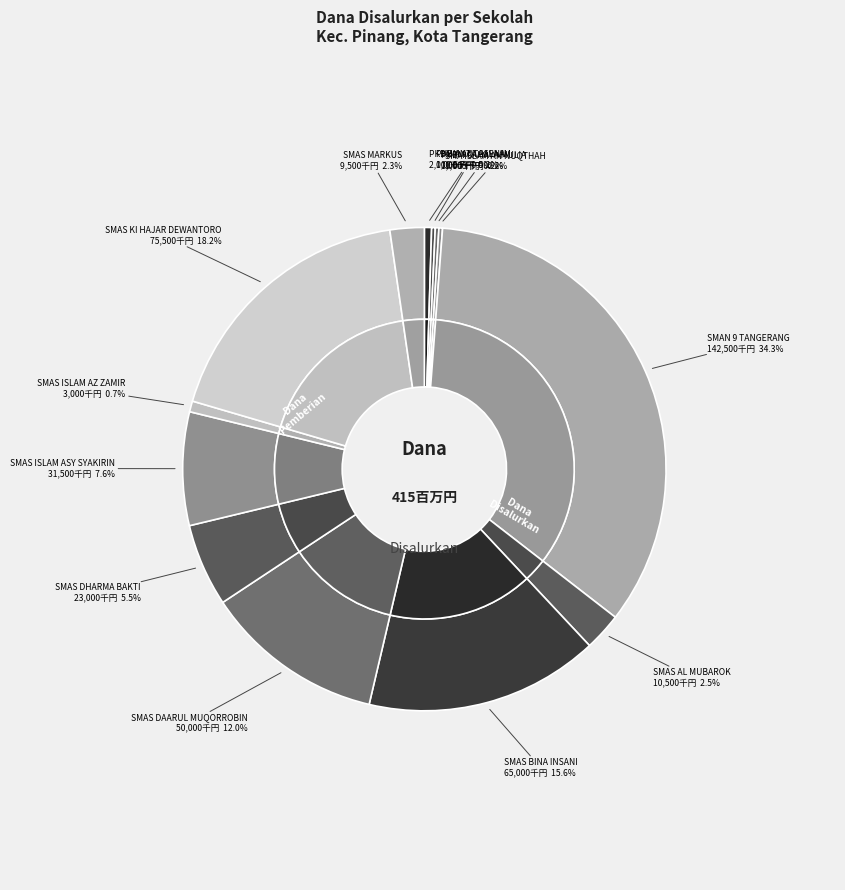

Is it true that SMAS DHARMA BAKTI is 6% of the pie?

True